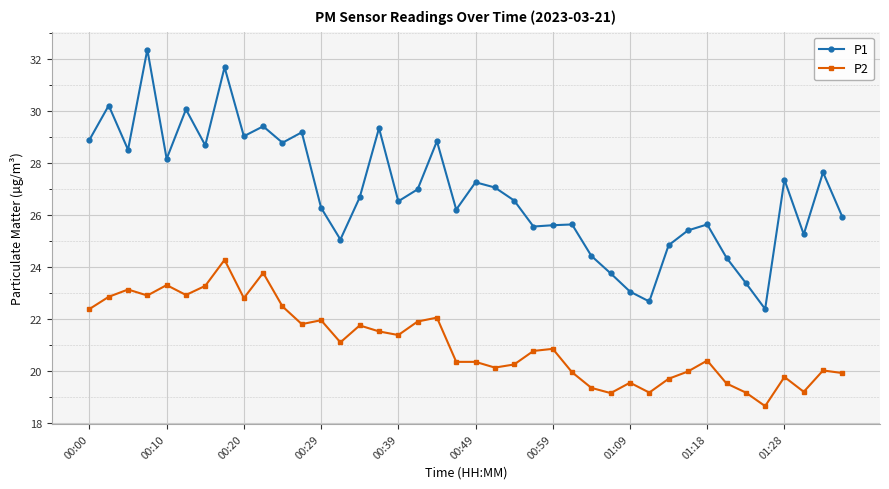

How many values in the P1 series are below 26?

16